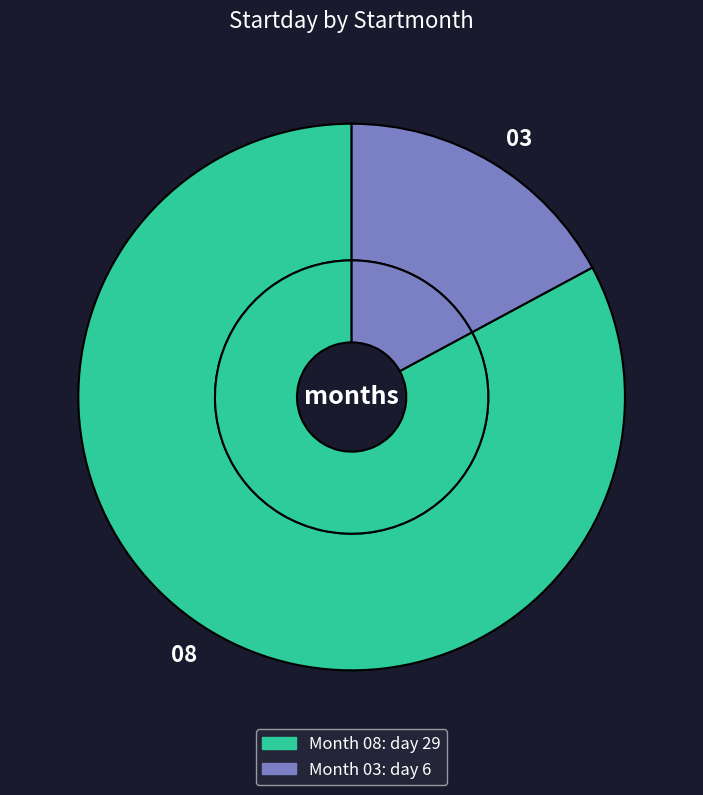

What percentage is the 03 slice, to the nearest percent?

17%